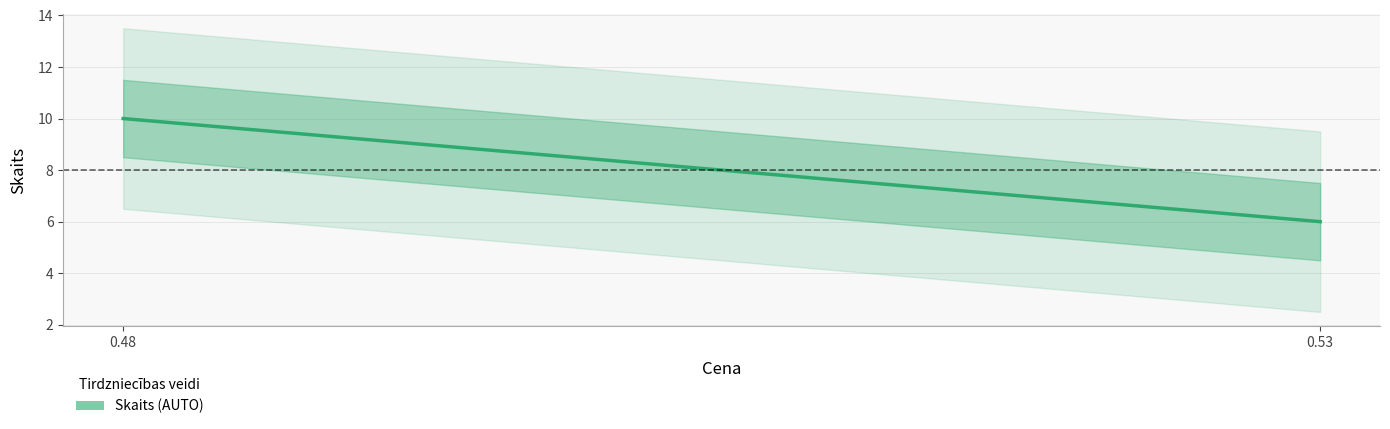

List the labels in order of value, smallest first.

0.53, 0.48